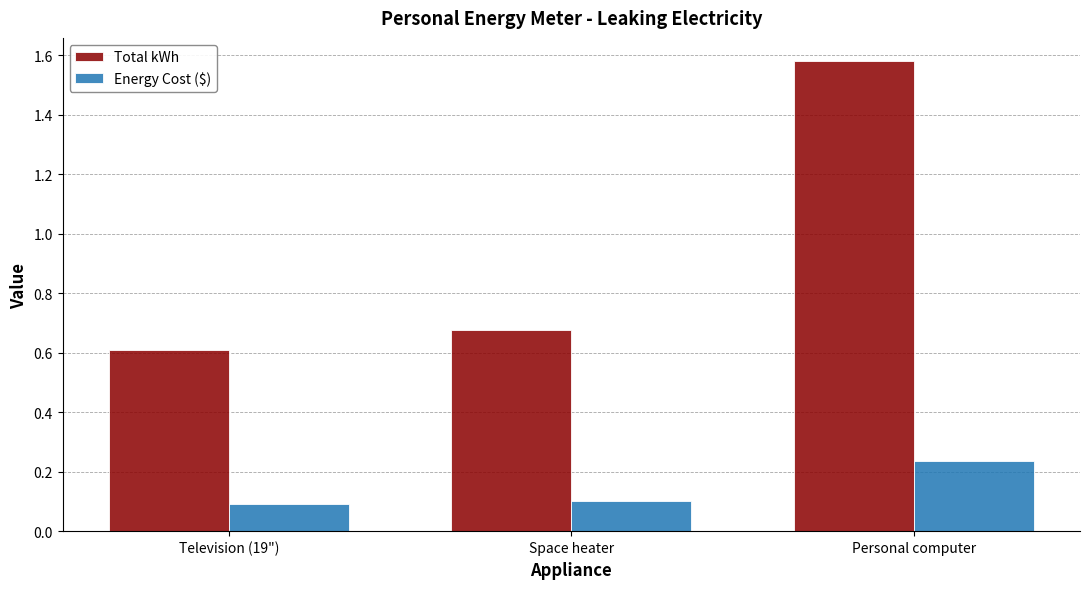

Is the value of Energy Cost ($) at Personal computer greater than the value of Total kWh at Space heater?

No